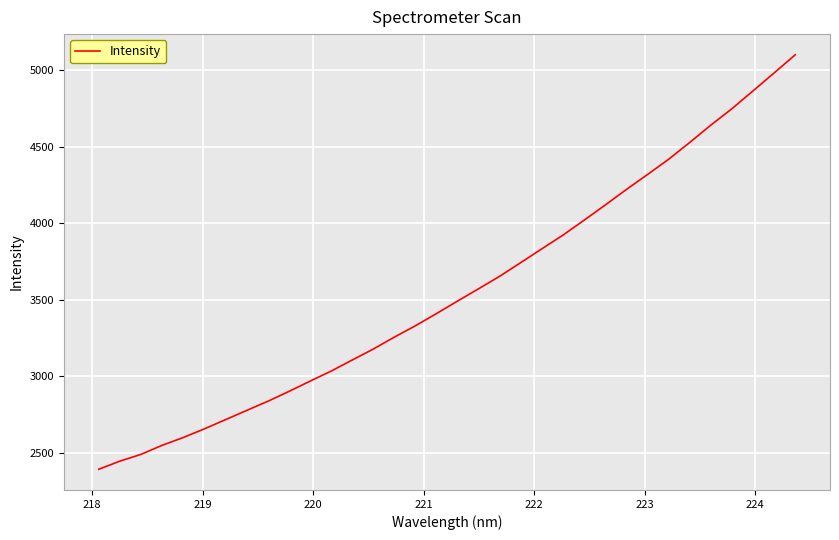

What is the greatest value displayed?

5101.4